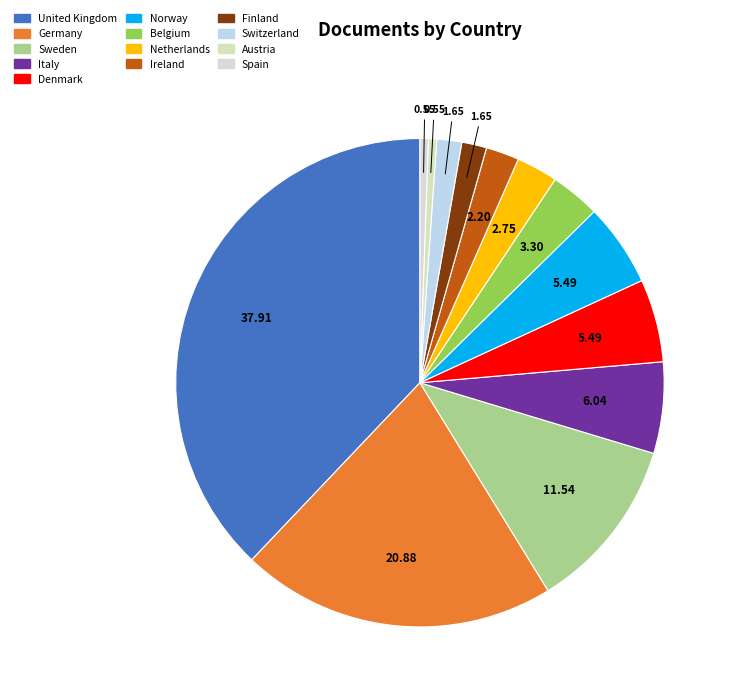

To the nearest percent, what percentage of the pie is Finland?

2%